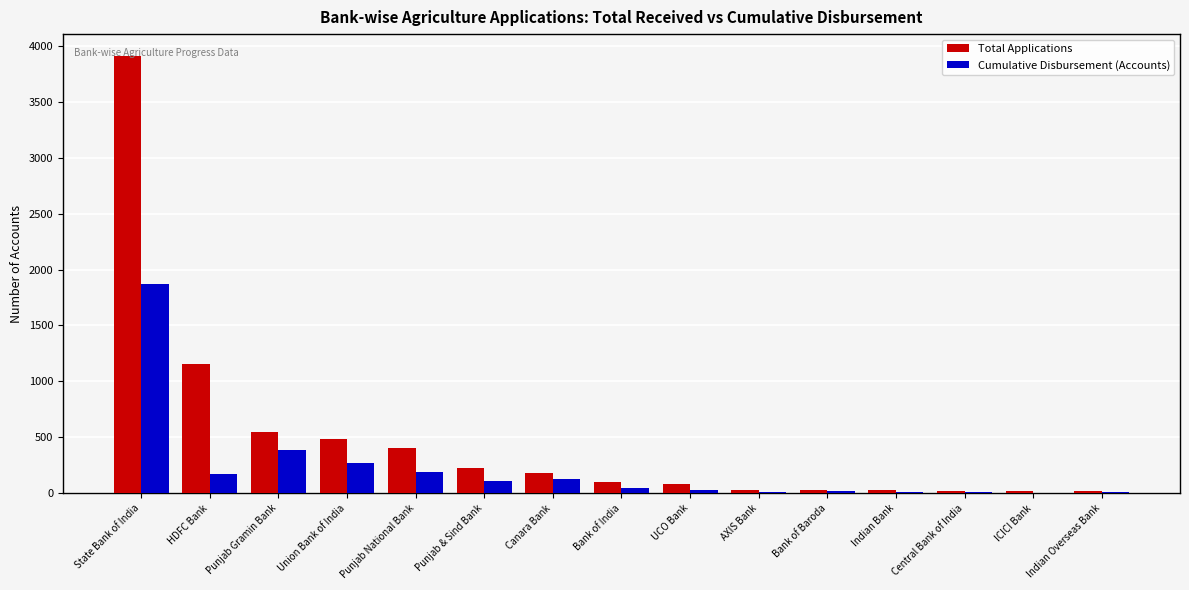

What is the highest value of the Total Applications series?

3910